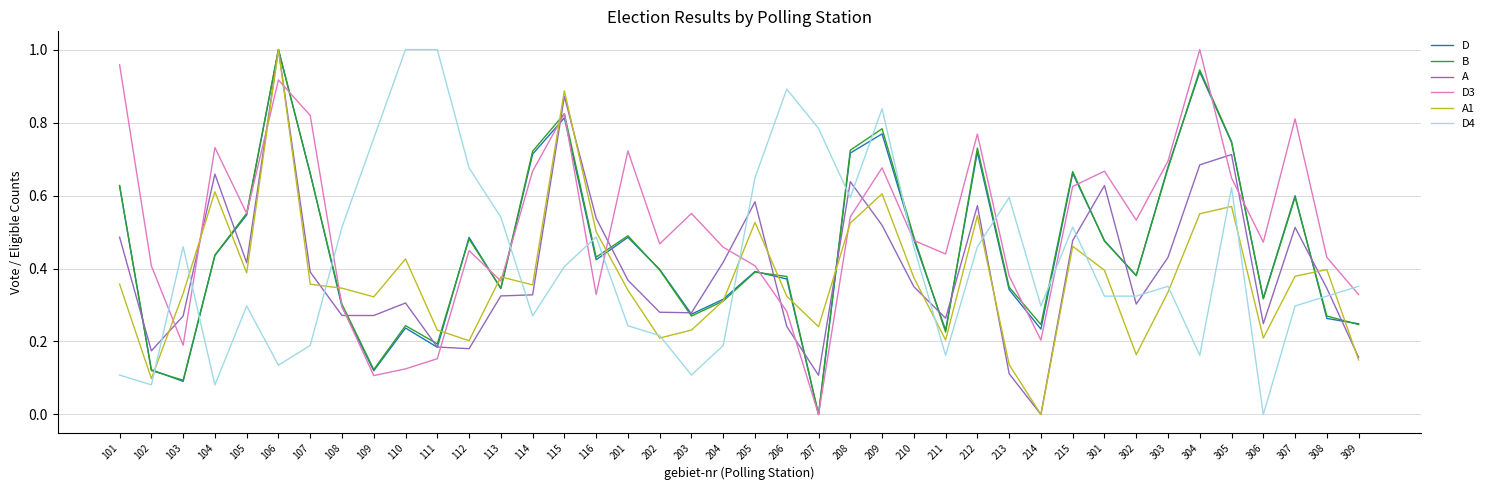

True or false: A1 and B intersect in this chart.

True